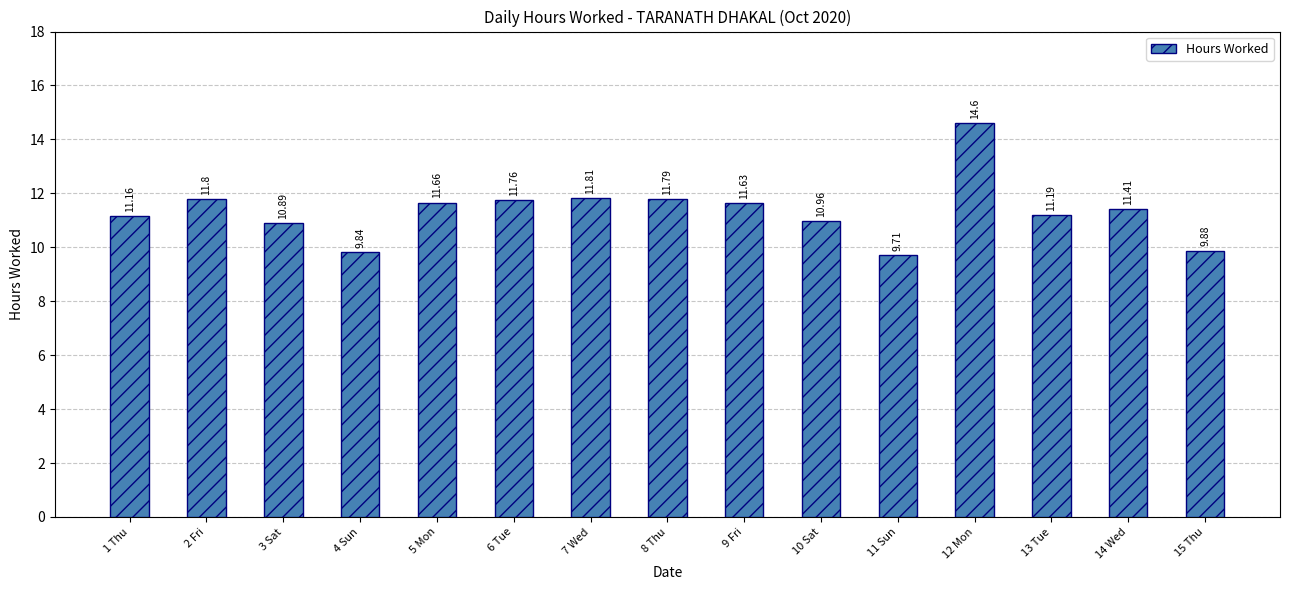

What is the label of the 5th bar from the left?

5 Mon